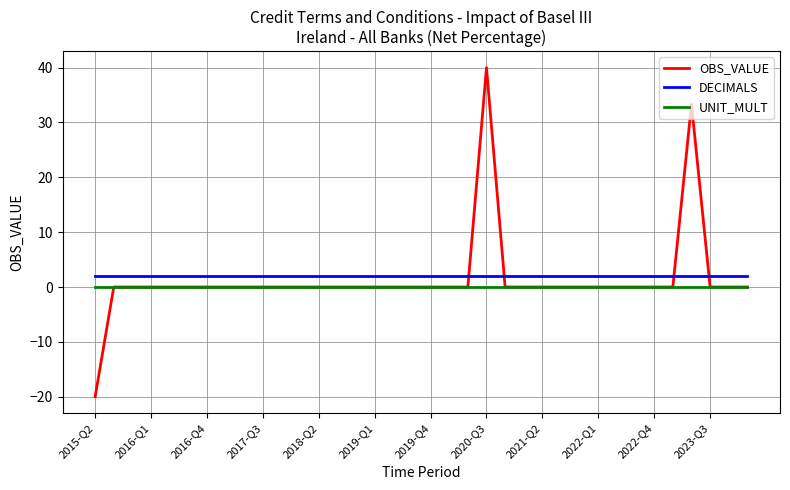

List the series in order of their peak value, lowest first.

UNIT_MULT, DECIMALS, OBS_VALUE